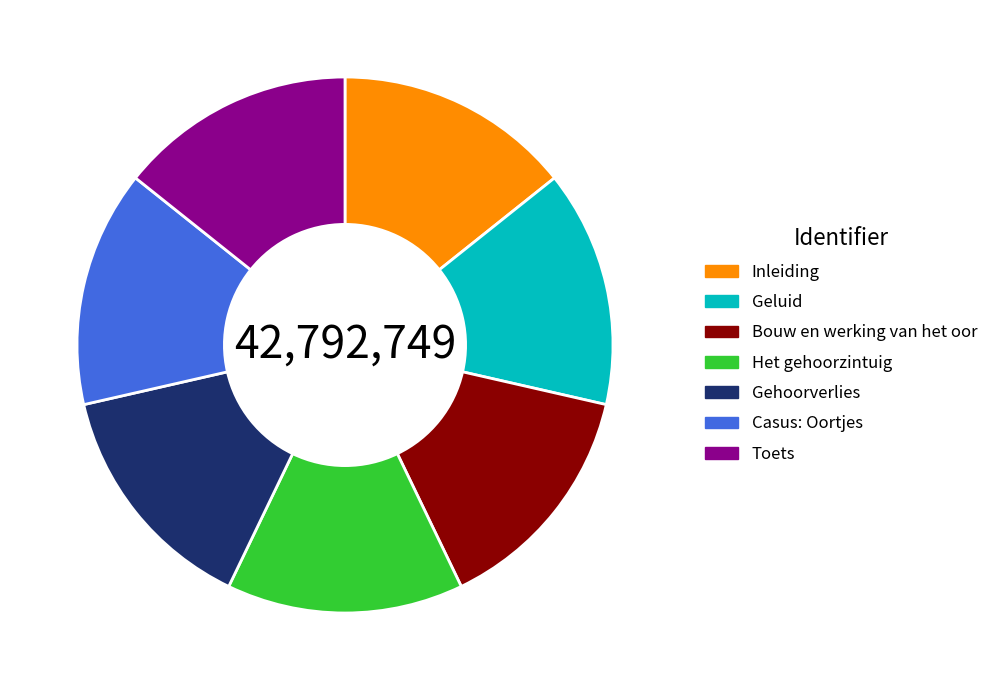

Do Bouw en werking van het oor and Geluid together represent more than half of the pie?

No